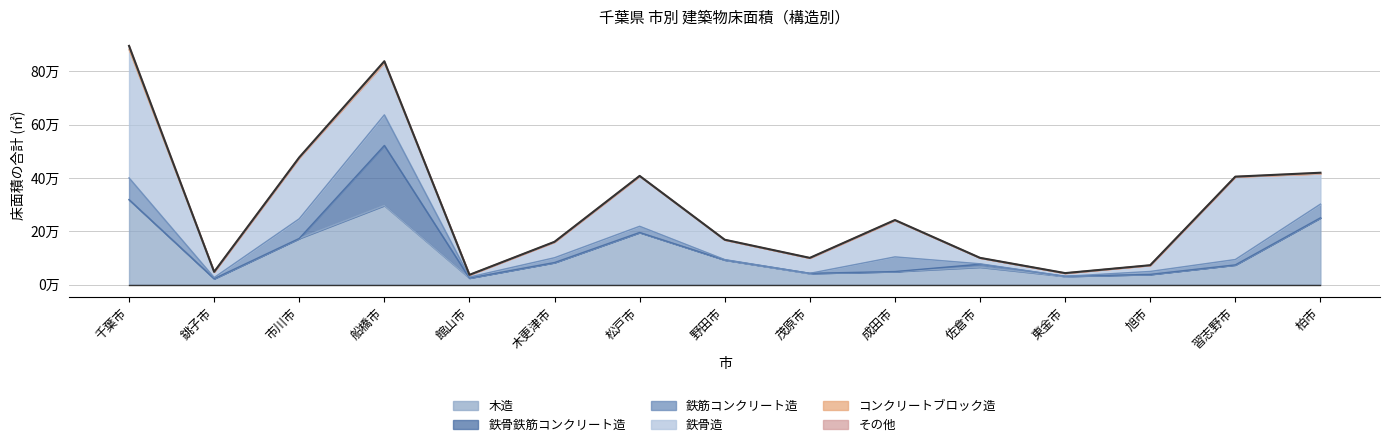

List the labels in order of その他 value, smallest first.

館山市, 東金市, 佐倉市, 旭市, 習志野市, 茂原市, 銚子市, 木更津市, 野田市, 松戸市, 成田市, 市川市, 柏市, 船橋市, 千葉市